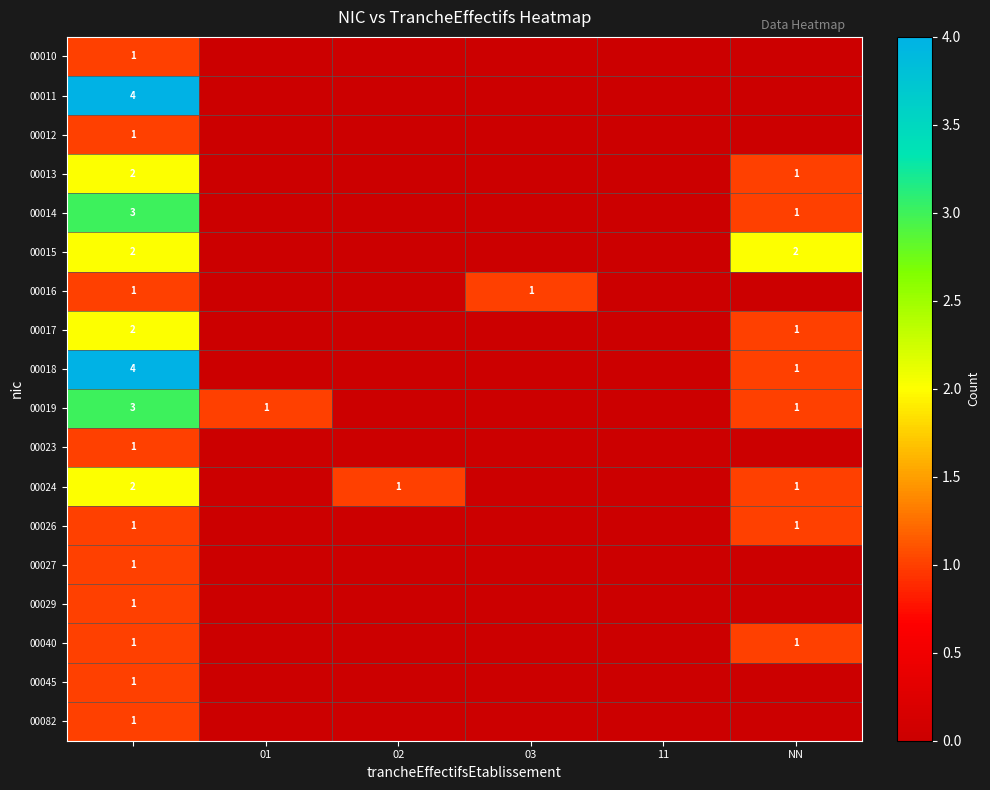

At how many categories does at least one series exceed 2?

1